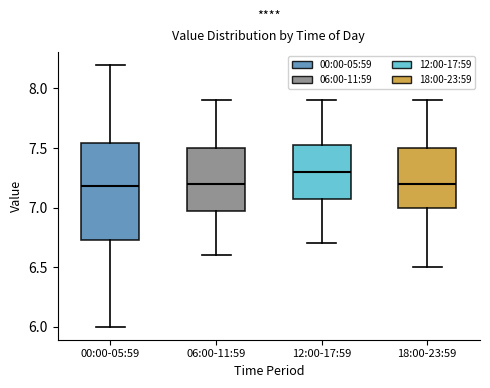

Reading left to right, read every box against the y-axis: the position of its median line, the range the box covers, and the ends of its whiskers. The values are not printed on the chart, so give them approximately, as read against the axis.

00:00-05:59: median 7.20, box 6.75 to 7.55, whiskers 6.00 to 8.20
06:00-11:59: median 7.20, box 7.00 to 7.50, whiskers 6.60 to 7.90
12:00-17:59: median 7.30, box 7.10 to 7.55, whiskers 6.70 to 7.90
18:00-23:59: median 7.20, box 7.00 to 7.50, whiskers 6.50 to 7.90